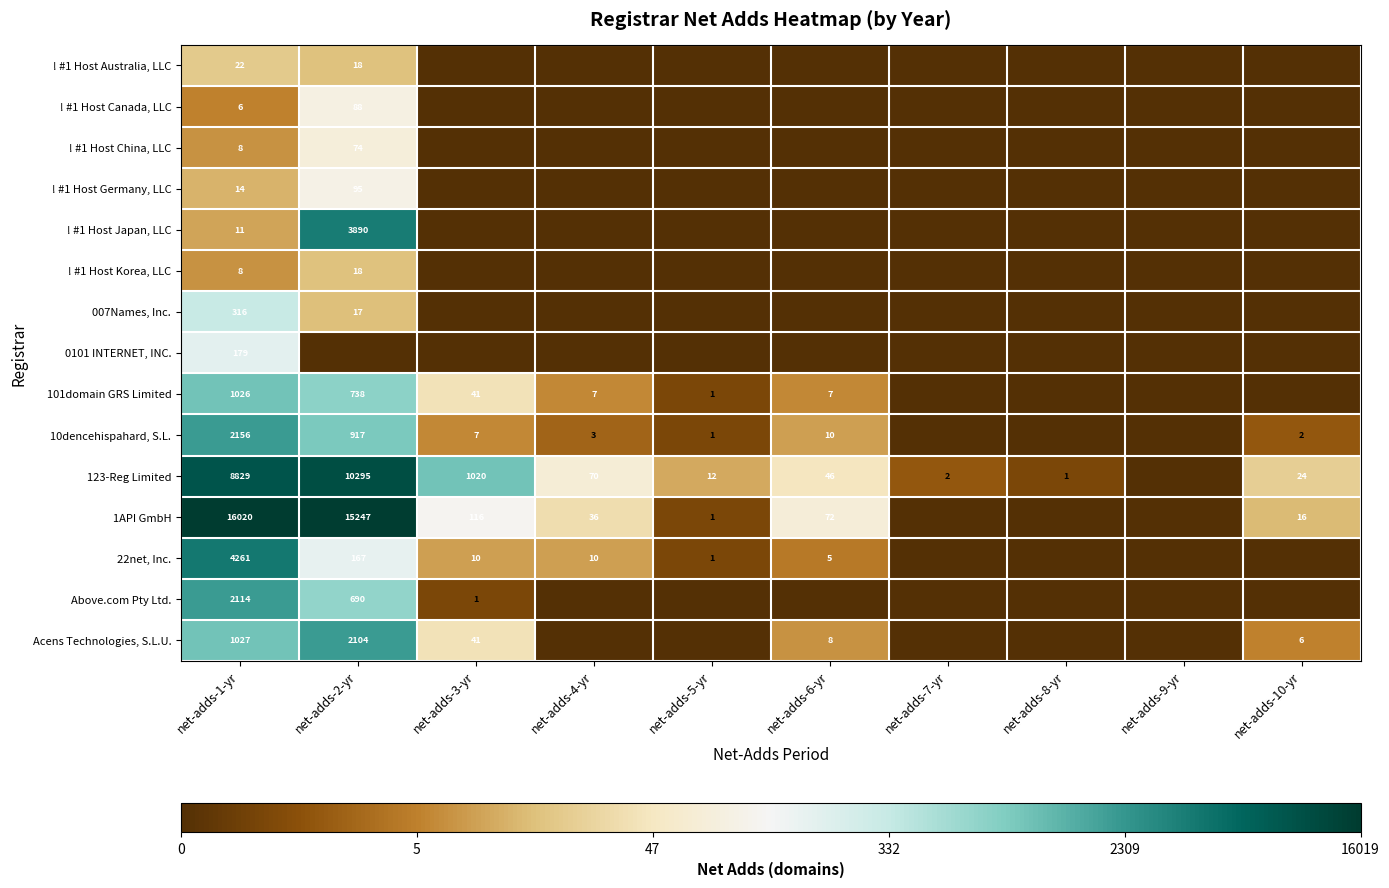

What is the sum of the 123-Reg Limited values at net-adds-4-yr and net-adds-6-yr?

116